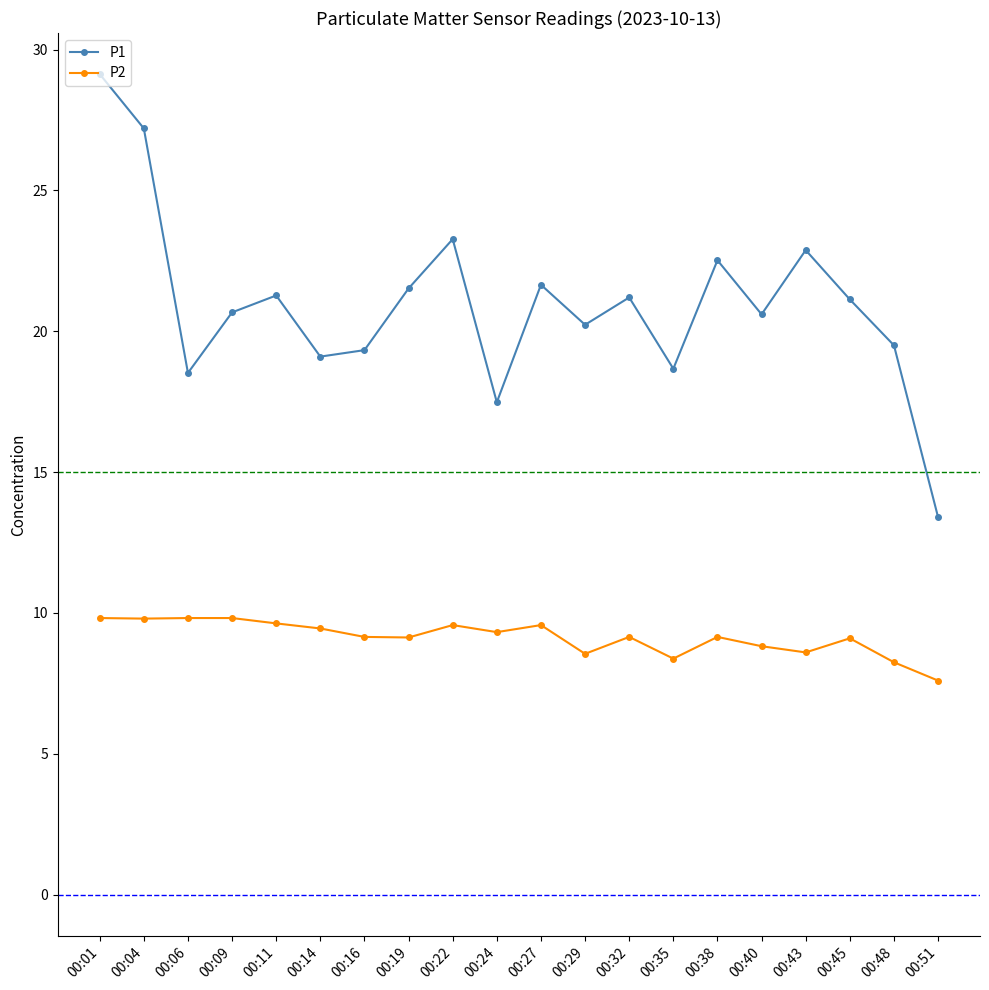

What is the average value of the P2 series?

9.1